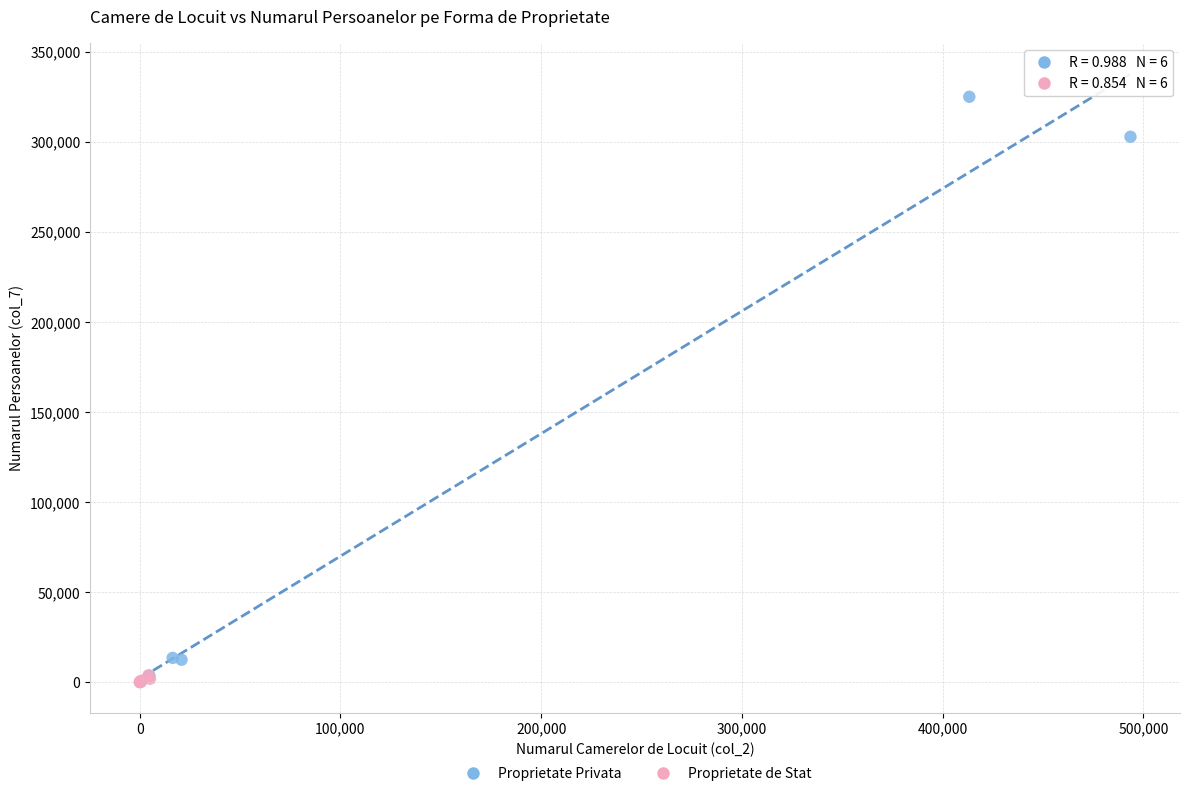

Which series has the widest spread of Y values?

Proprietate Privata